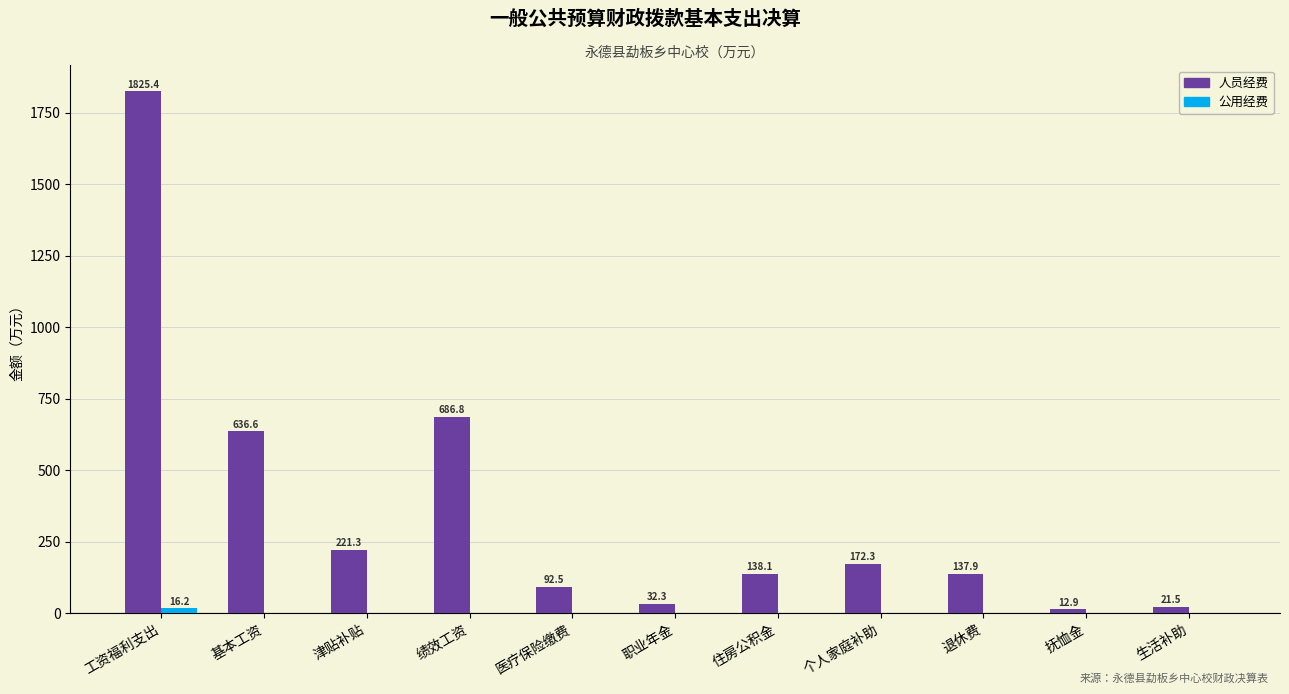

Which series changed the most between 抚恤金 and 生活补助?

人员经费